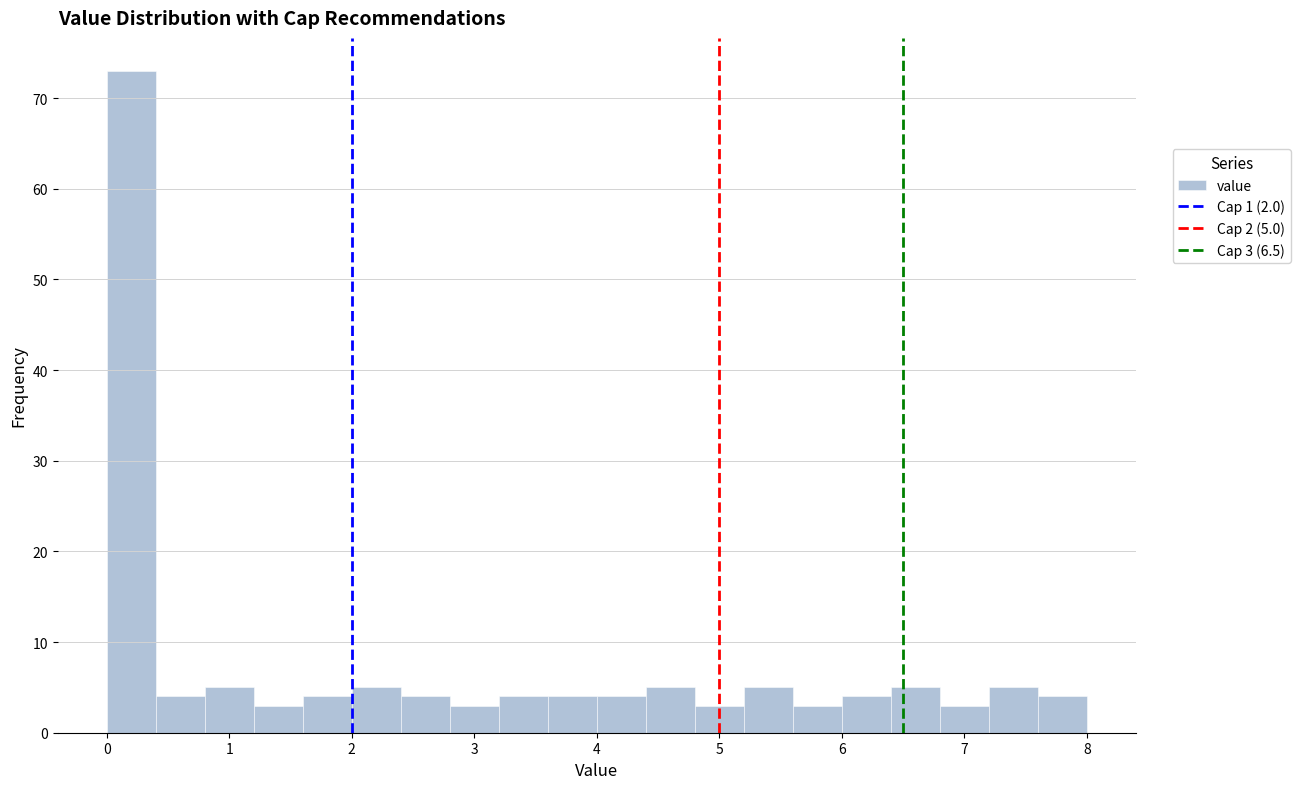

Which range on the x-axis has the tallest bar?

0.0 to 0.4